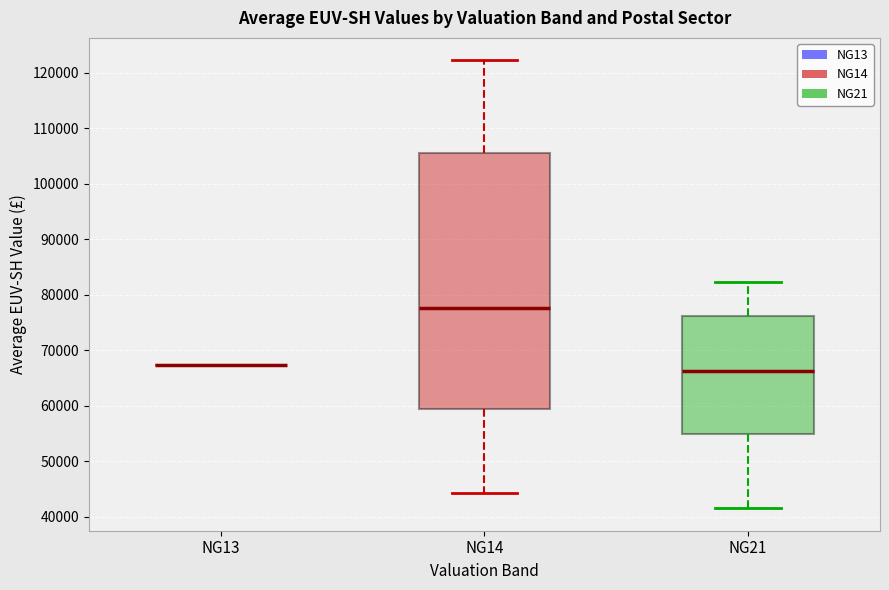

Reading left to right, transcribe this box plot: for each box, give where its median line is, the range the box spans, and where its two whiskers end, as read against the y-axis. The values are not printed on the chart, so give them approximately, as read against the axis.

NG13: box collapsed to a line at 67000, whiskers 67000 to 67000
NG14: median 78000, box 59000 to 106000, whiskers 44000 to 122000
NG21: median 66000, box 55000 to 76000, whiskers 42000 to 82000